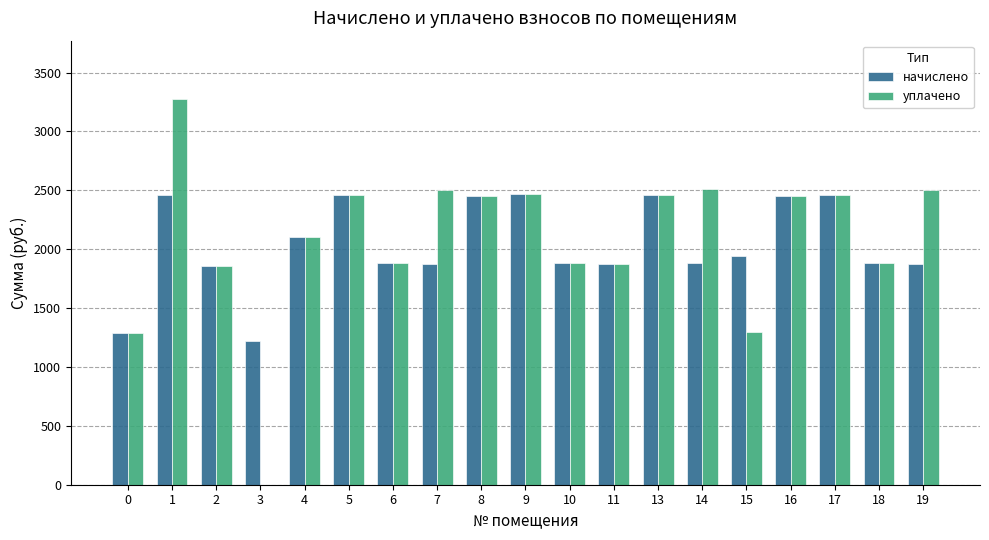

Is the value of уплачено at 13 greater than the value of начислено at 2?

Yes